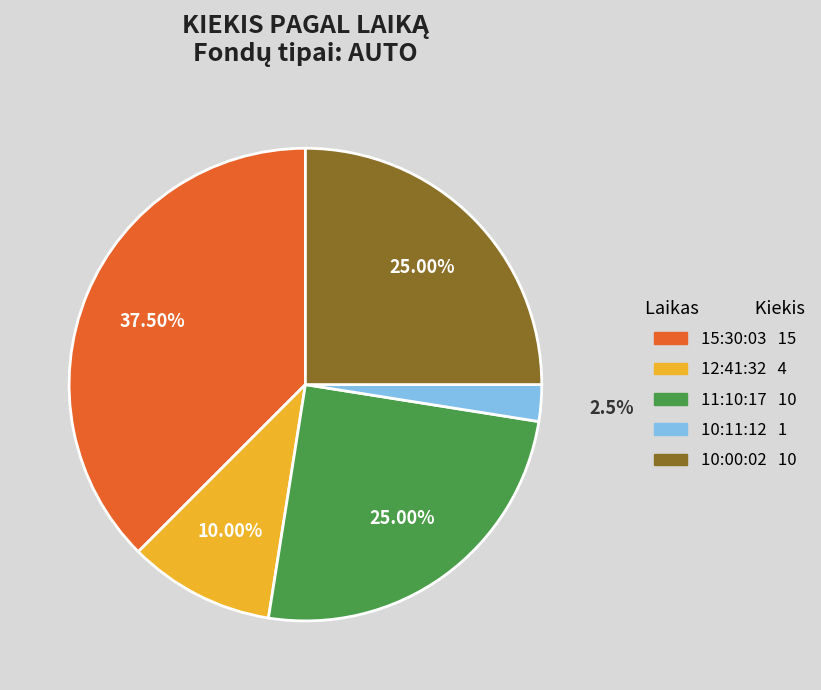

The 10:00:02 slice represents 25% of the pie. True or false?

True